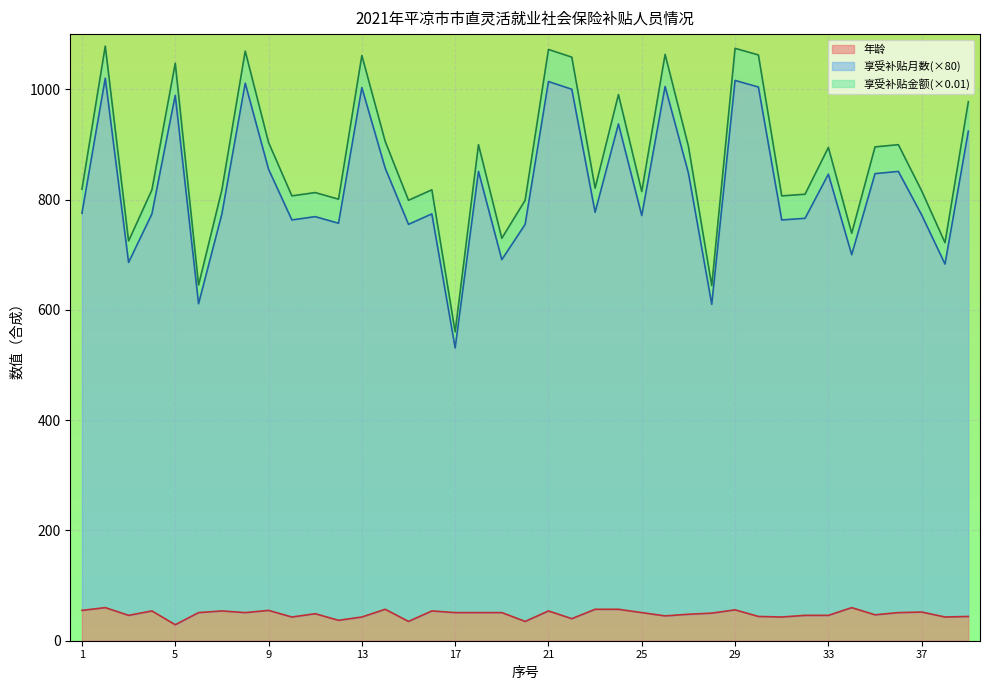

Reading right to left, extract all data points from this chart.

享受补贴月数: 977.4	721.8	815.6	899.5	895.5	738.8	894.5	809.6	806.6	1062.2	1074.2	644.0	896.5	1063.2	814.6	990.4	820.6	1058.2	1072.2	798.6	729.8	899.5	560.1	817.6	798.6	905.5	1061.2	800.6	812.6	806.6	903.5	1069.2	817.6	645.0	1047.2	817.6	724.8	1078.2	818.6
享受补贴金额（元）: 924.0	683.0	772.0	851.0	847.0	700.0	846.0	766.0	763.0	1004.0	1016.0	610.0	848.0	1005.0	771.0	937.0	777.0	1000.0	1014.0	755.0	691.0	851.0	531.0	774.0	755.0	857.0	1003.0	757.0	769.0	763.0	855.0	1011.0	774.0	611.0	989.0	774.0	686.0	1020.0	775.0
年龄: 44.0	43.0	52.0	51.0	47.0	60.0	46.0	46.0	43.0	44.0	56.0	50.0	48.0	45.0	51.0	57.0	57.0	40.0	54.0	35.0	51.0	51.0	51.0	54.0	35.0	57.0	43.0	37.0	49.0	43.0	55.0	51.0	54.0	51.0	29.0	54.0	46.0	60.0	55.0